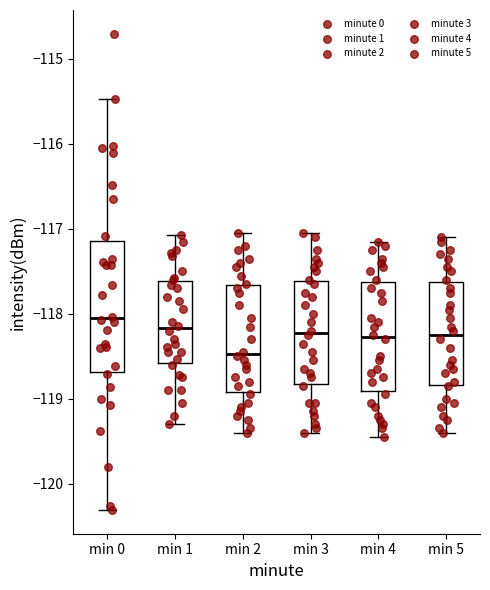

Where does the upper whisker of the box for min 3 end on the y-axis? The values are not printed on the chart, so give them approximately, as read against the axis.

-117.0